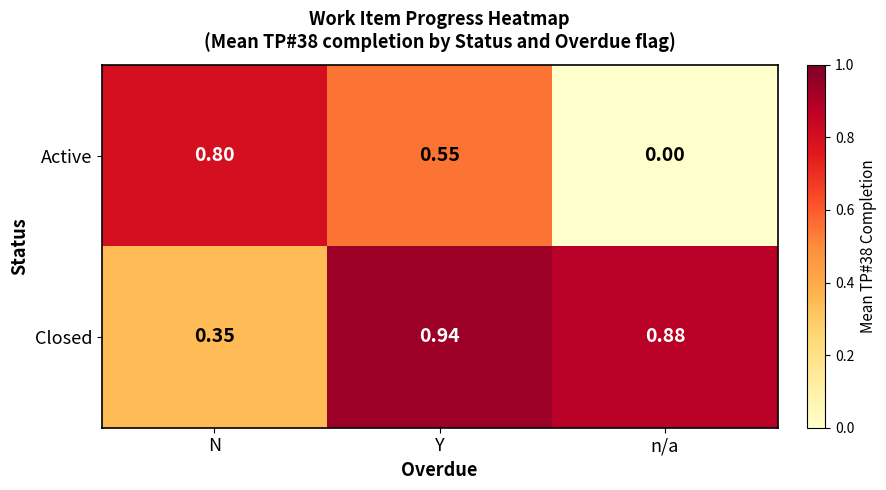

Count the number of data series in this chart.

2